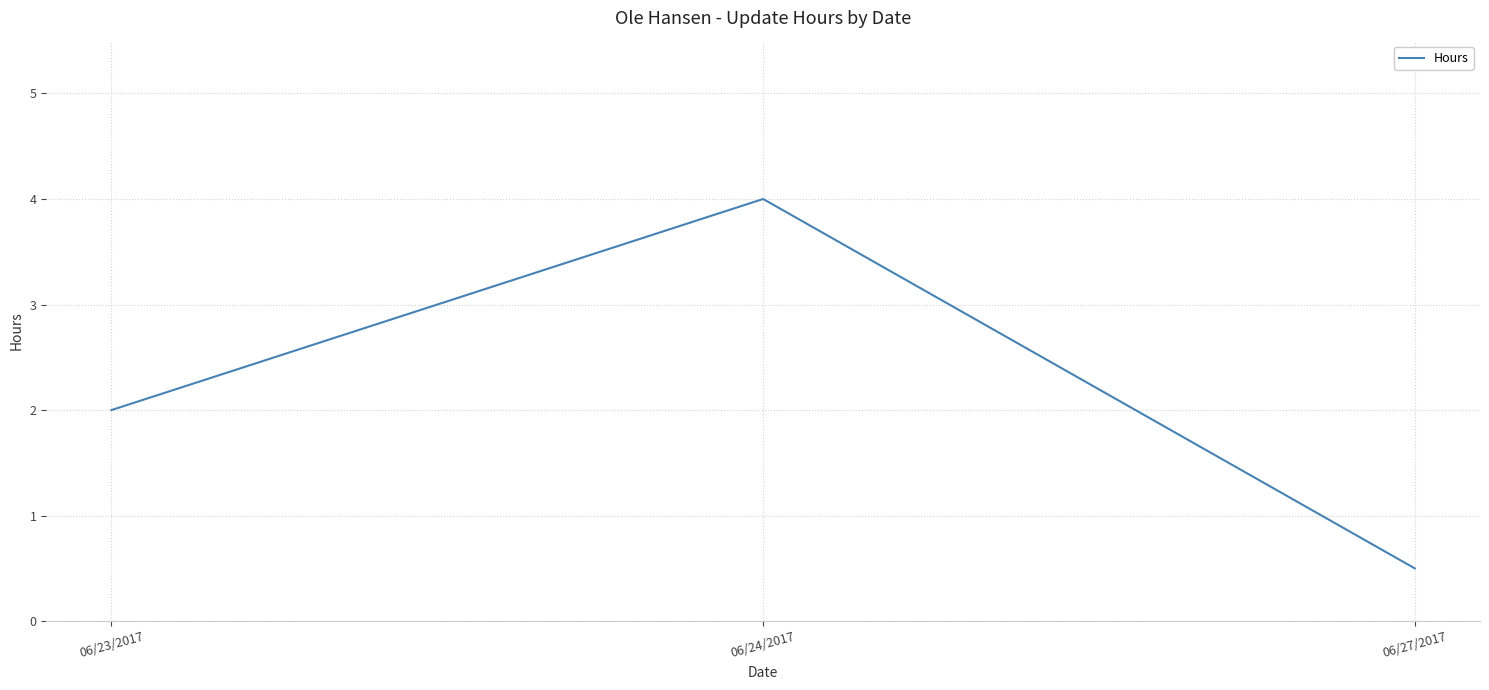

What is the average value?

2.2